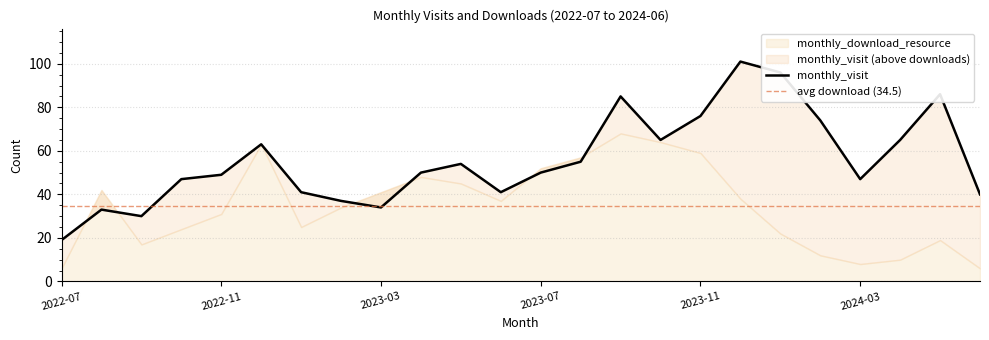

Which has a higher value, 2024-06 or 2023-11?

2023-11